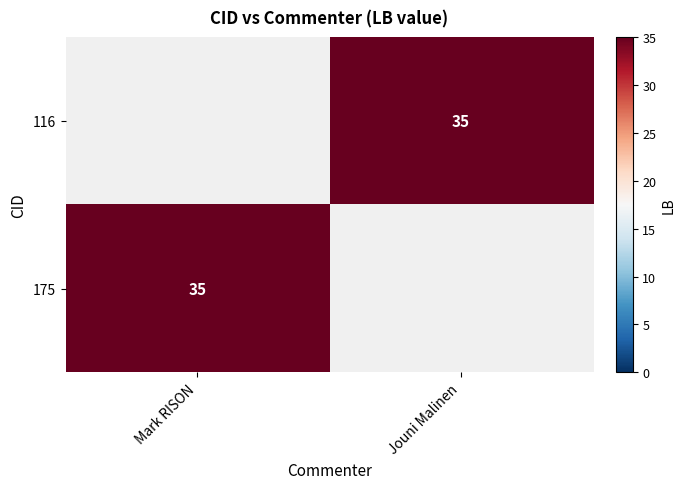

Which category has the lowest value across all series?

Jouni Malinen